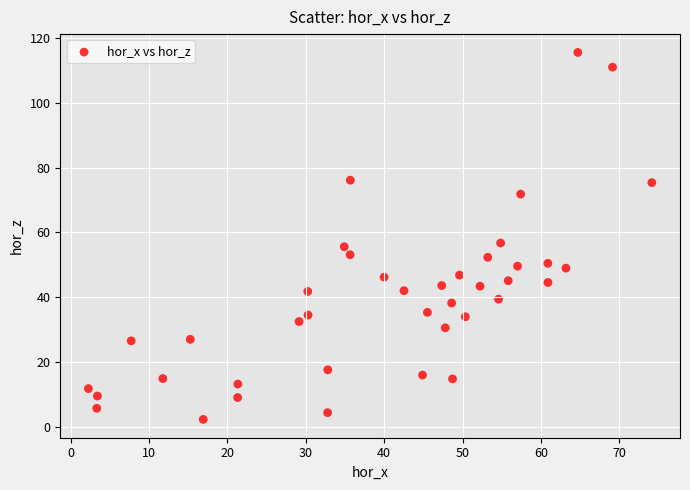

What is the range of Y values (max minus min)?

113.1